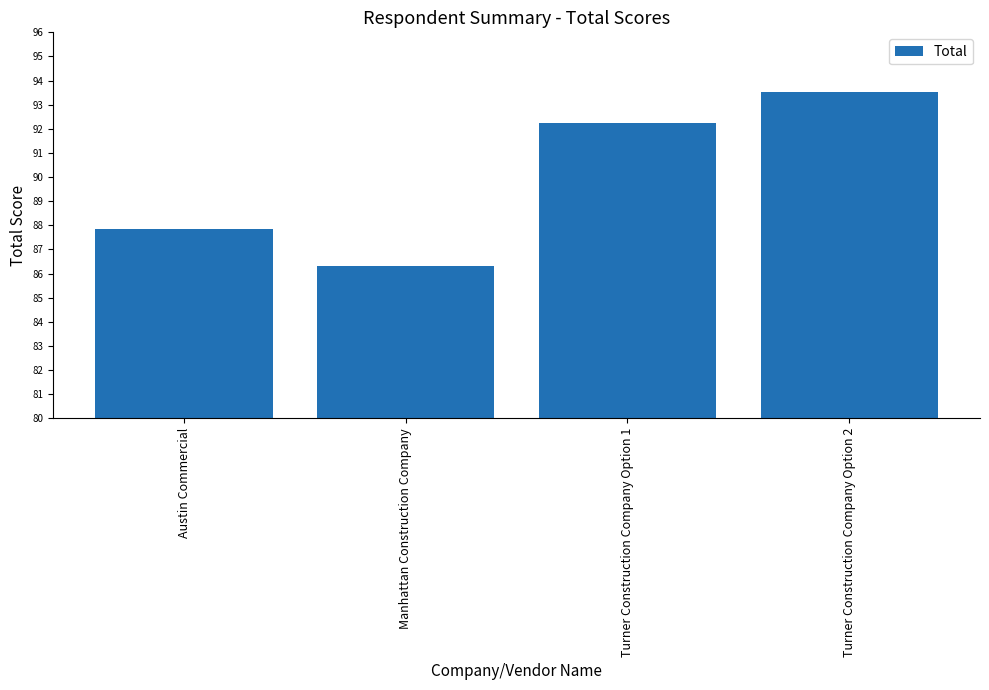

True or false: the data shows 134.5 at Manhattan Construction Company.

False